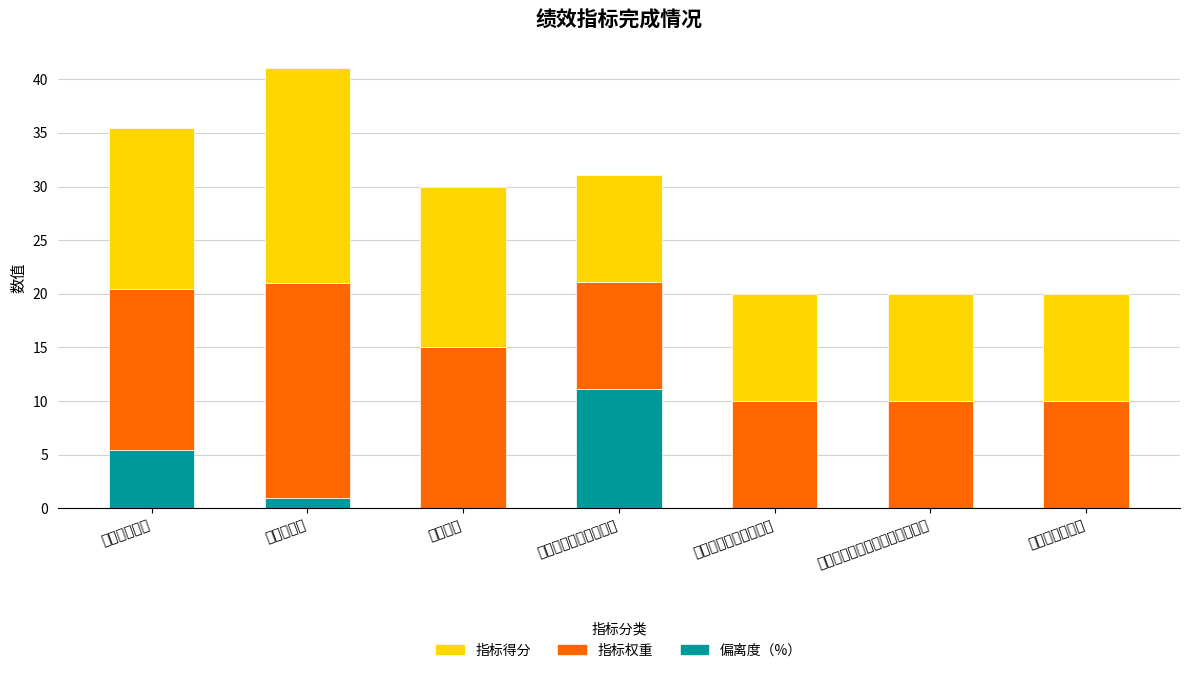

Where is 偏离度（%） nearest to the value 5?

低保对象人数